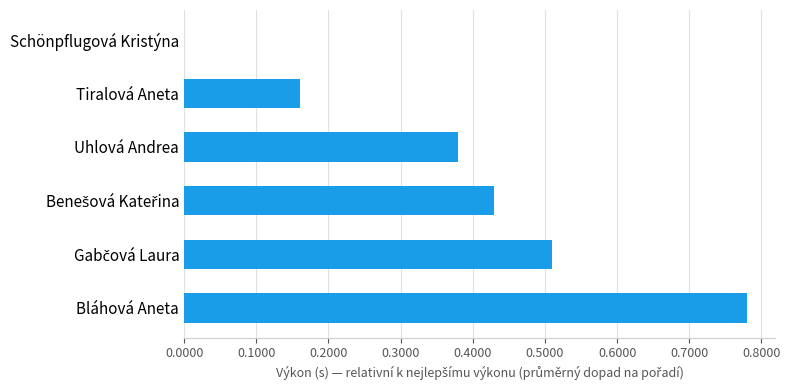

What is the sum of all values?

2.3